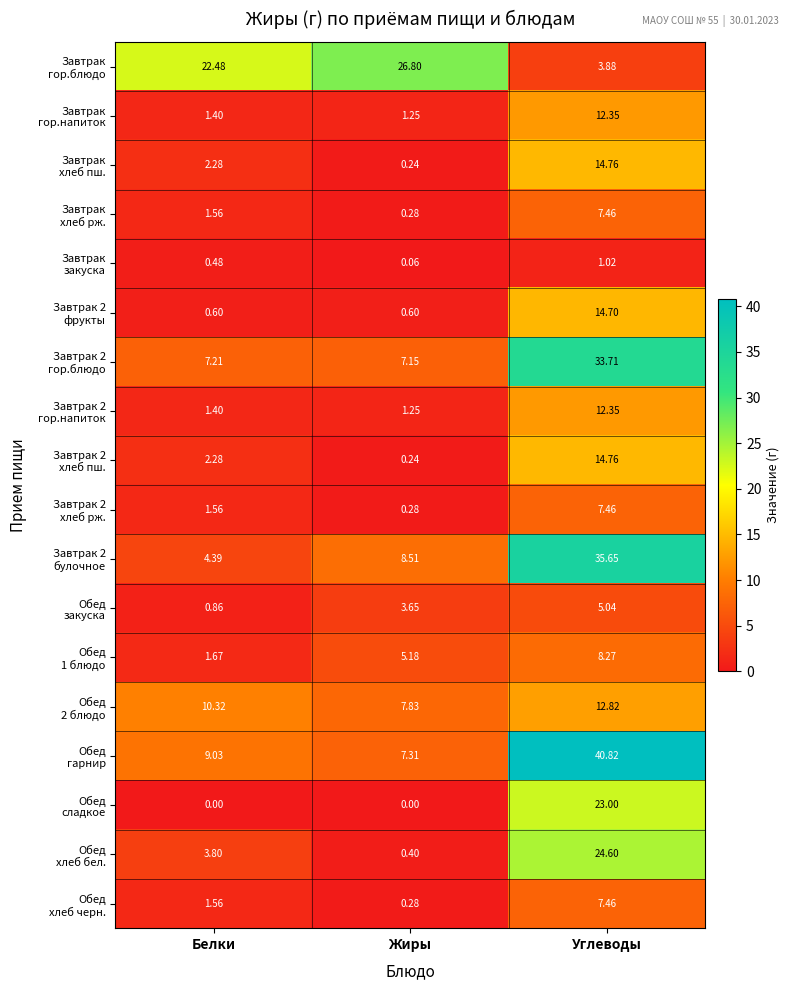

At which category does the chart reach its peak across all series?

Углеводы